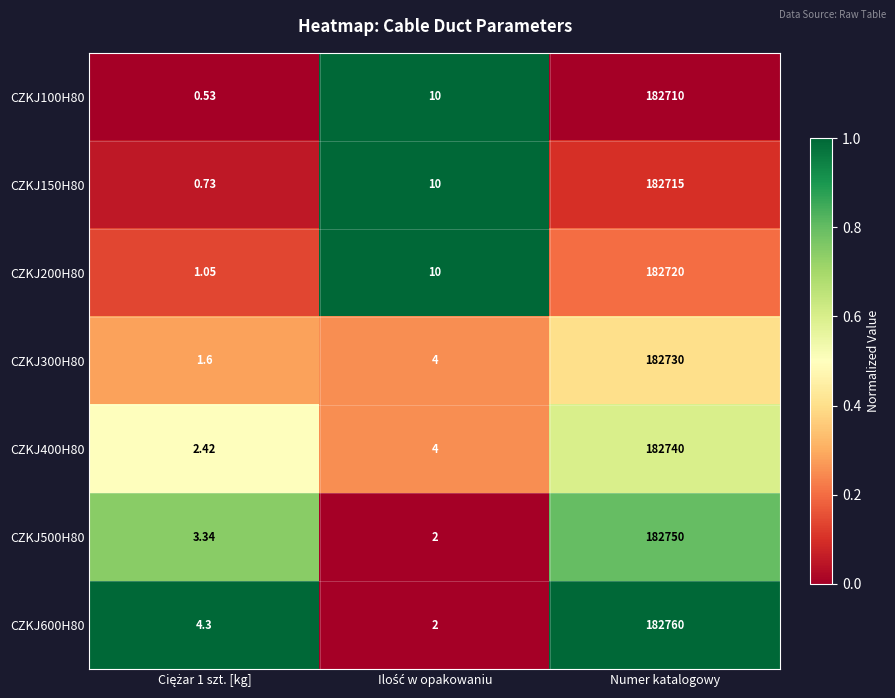

At which category is the sum across all series the highest?

Numer katalogowy